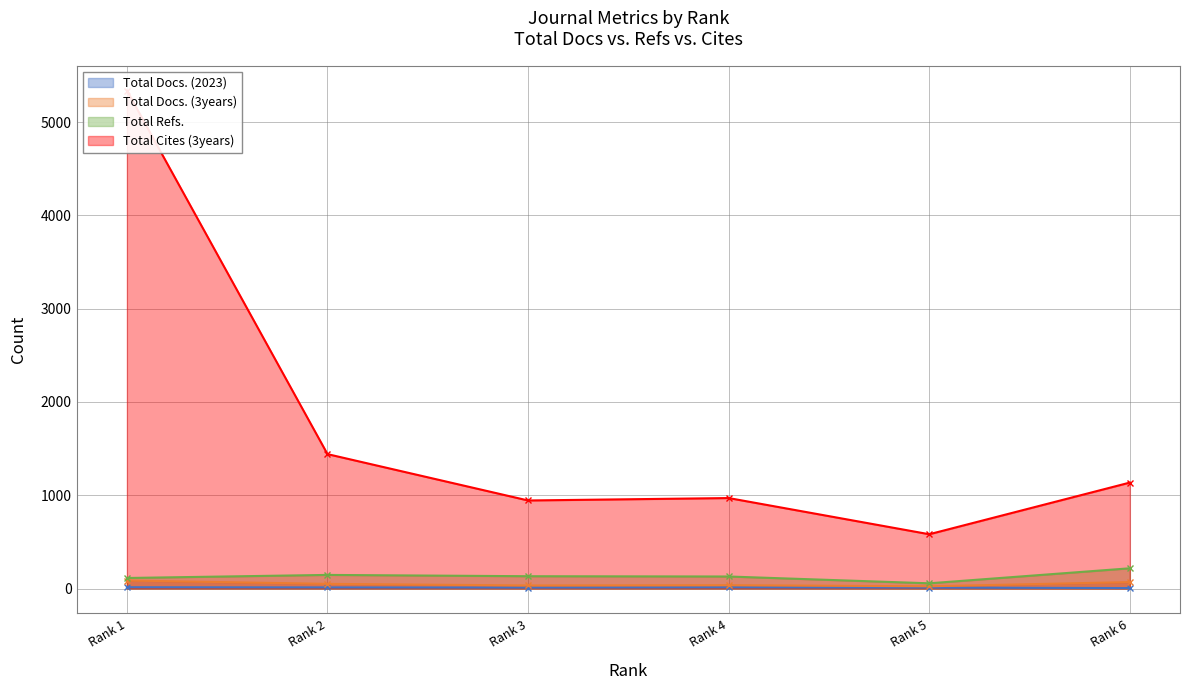

At which label is Total Cites (3years) closest to 2960?

Rank 2